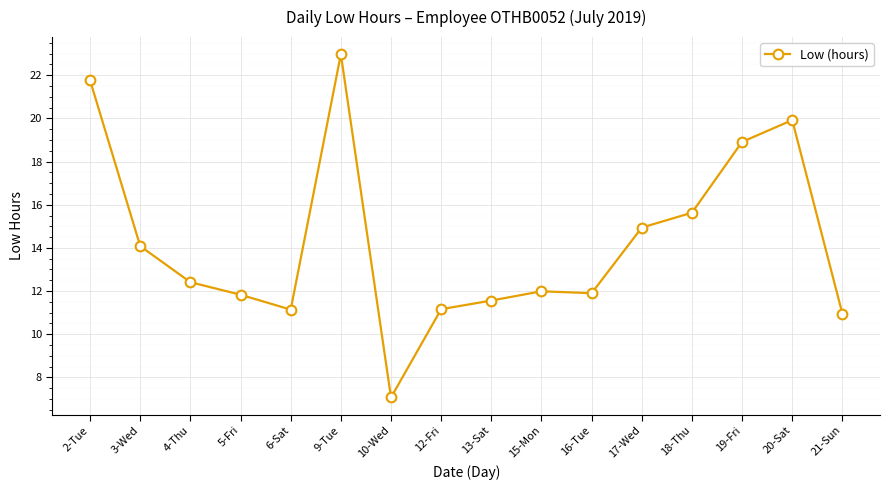

How many series are shown in this chart?

1